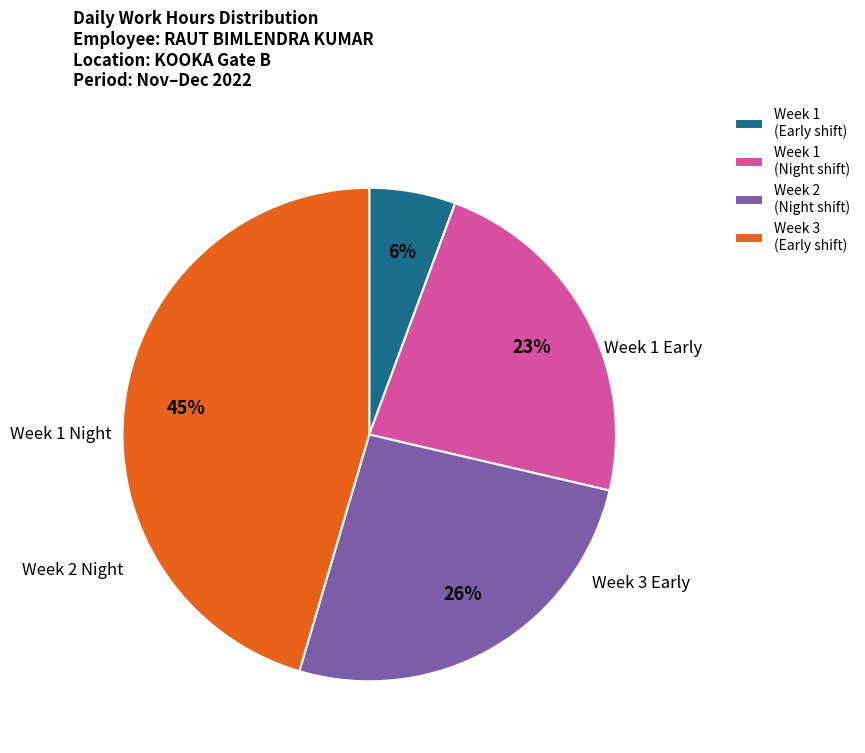

Does any single category account for the majority?

No